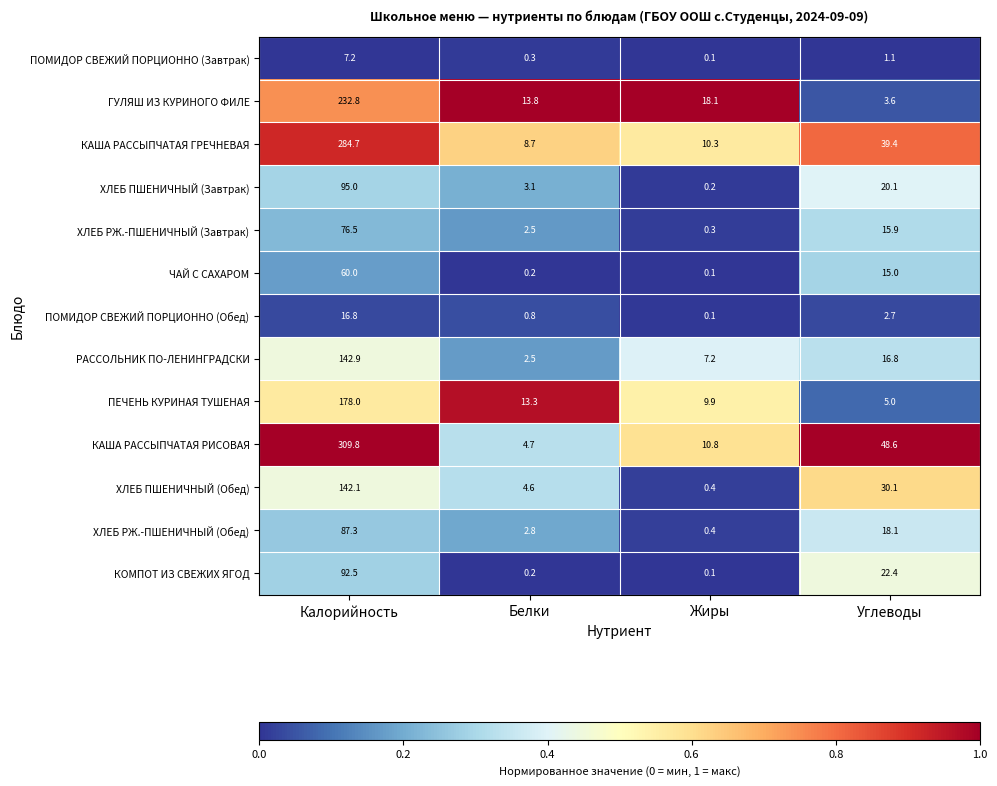

How many categories are shown in the chart?

4